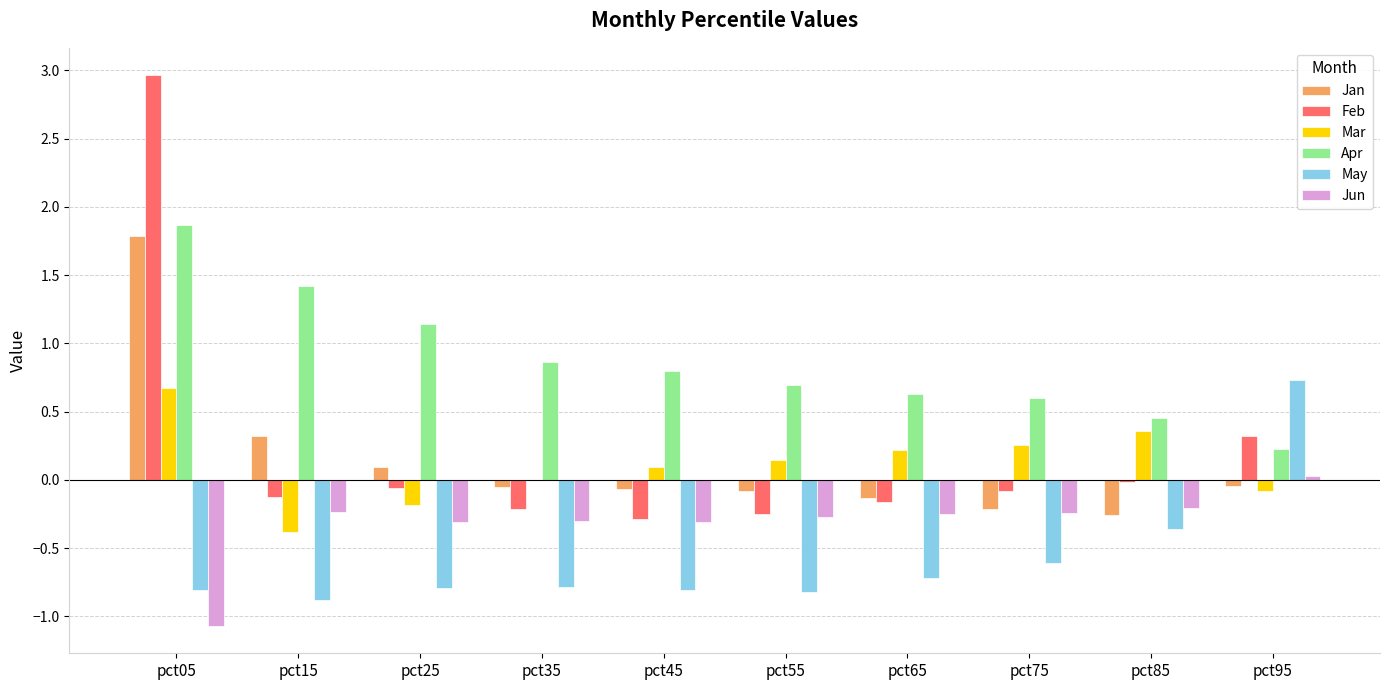

What is the maximum value for Feb?

3.0